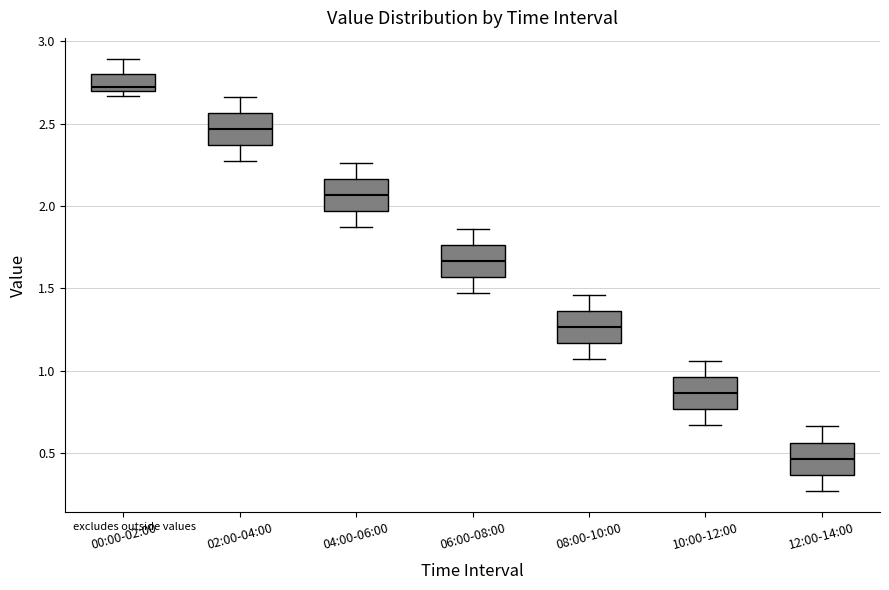

Which box has the lowest median line?

12:00-14:00